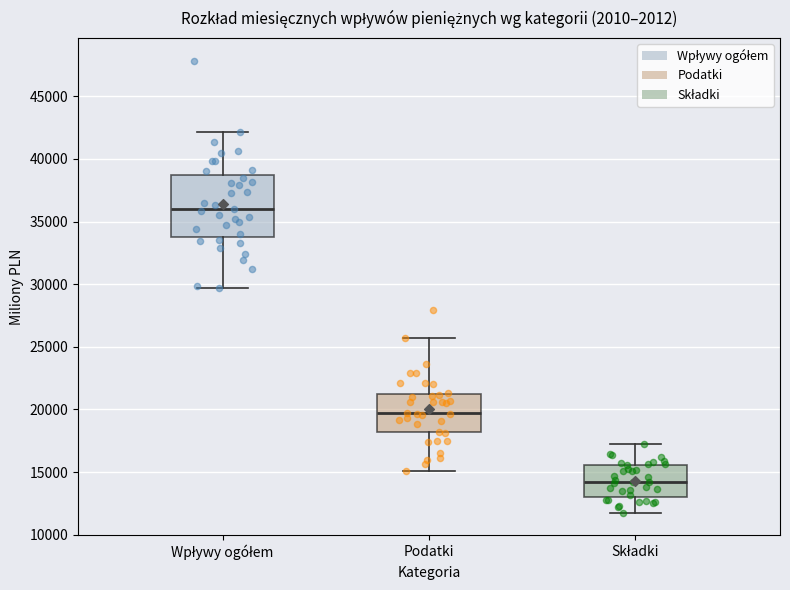

Where does the median line of the box for Składki sit on the y-axis? The values are not printed on the chart, so give them approximately, as read against the axis.

14000